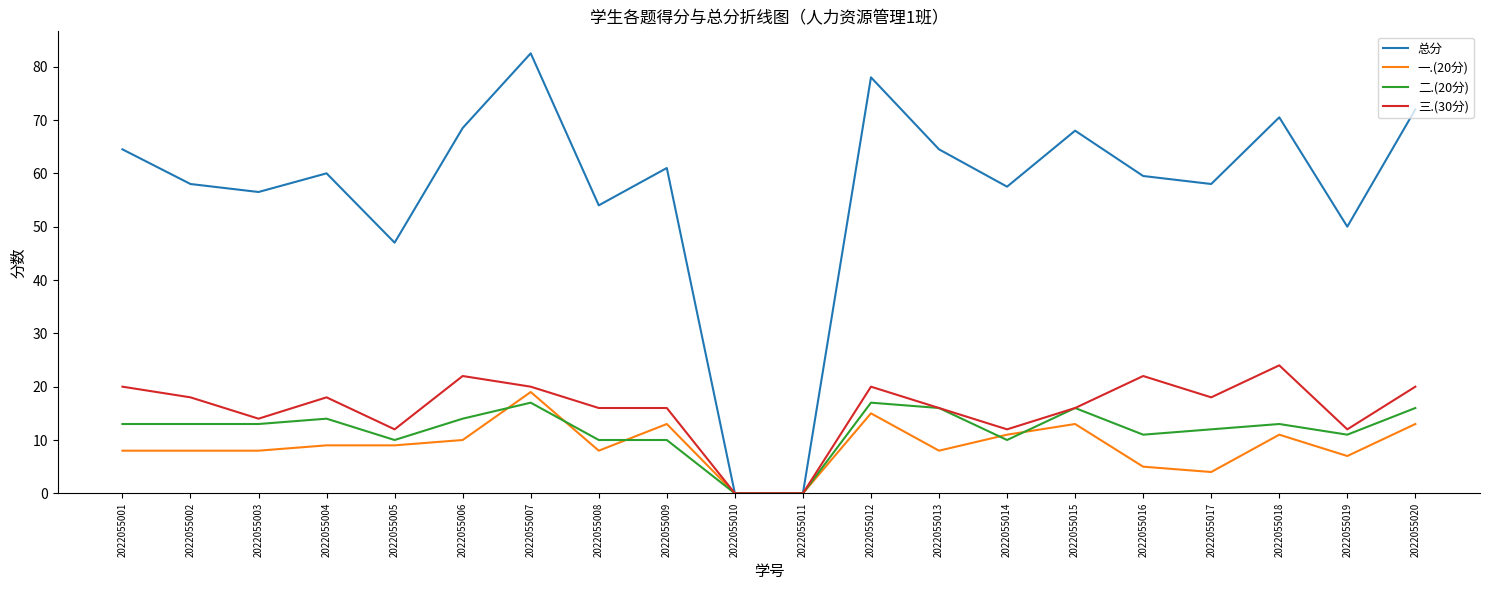

Is it true that 二.(20分) equals 17.3 at 2022055016?

False